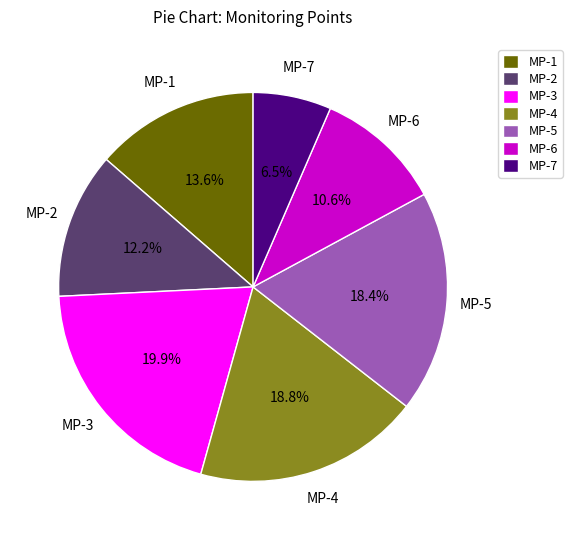

Does any single category account for the majority?

No